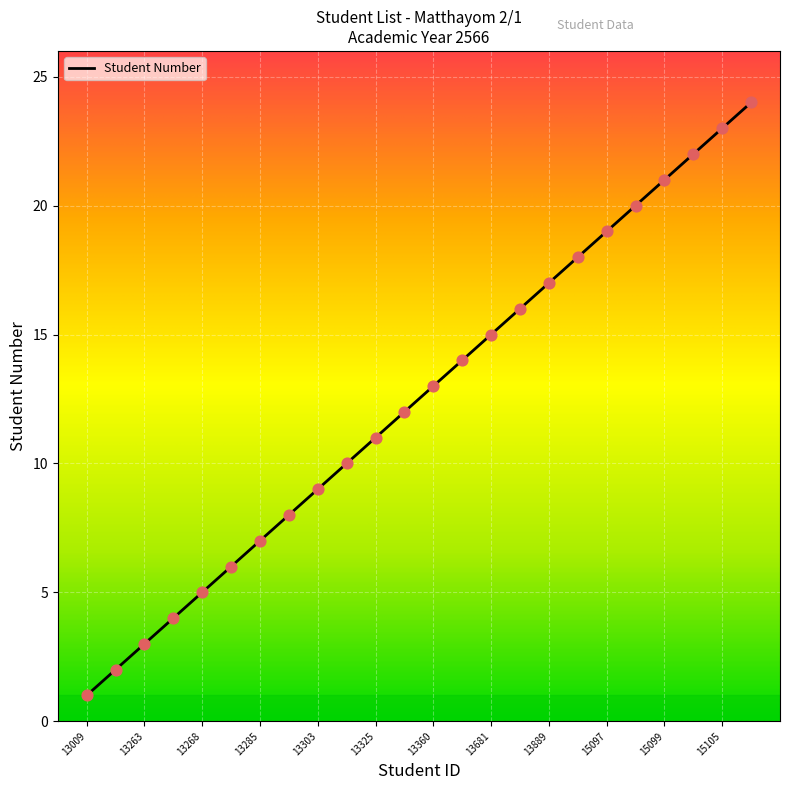

What is the maximum value shown in the chart?

24